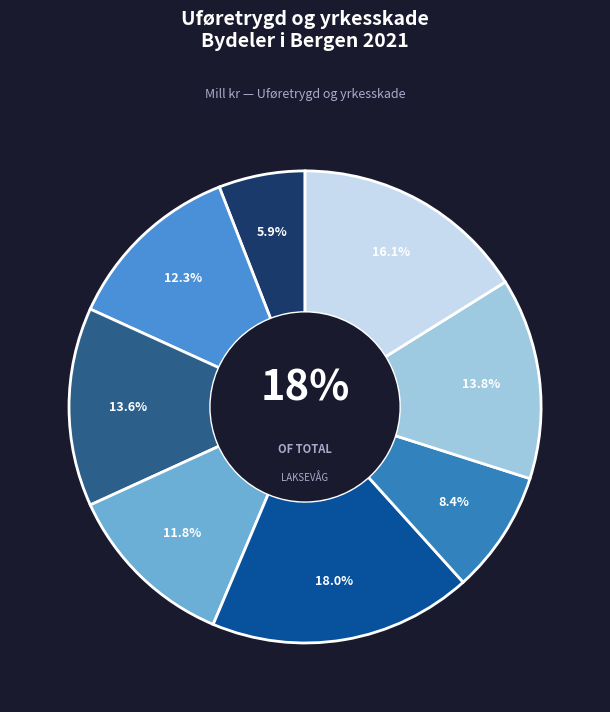

The Årstad slice represents 14% of the pie. True or false?

True